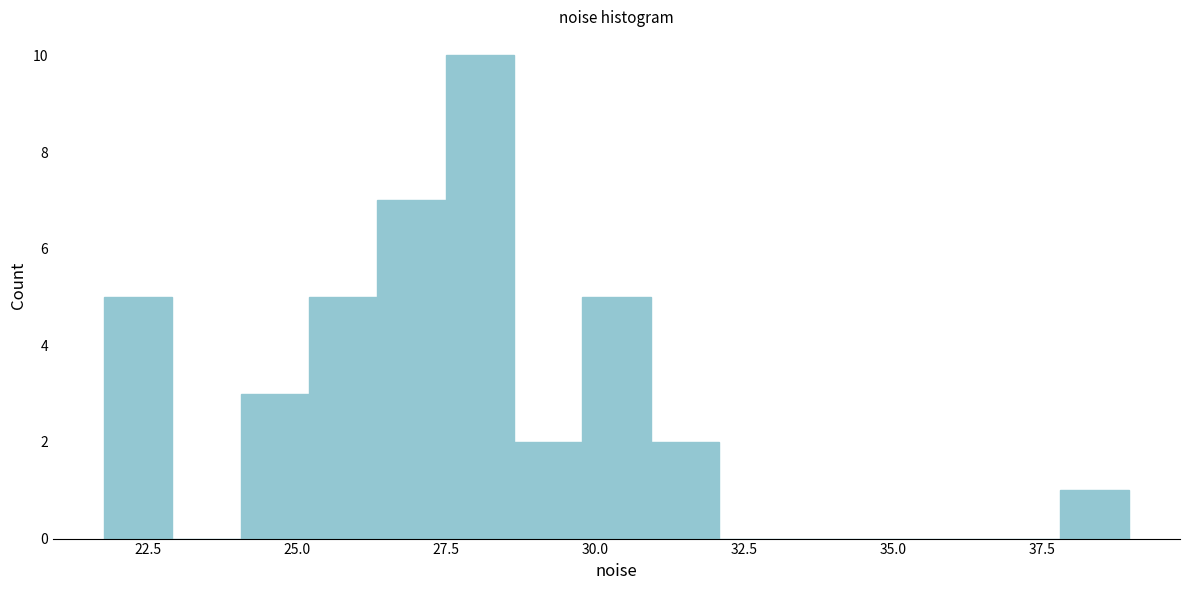

Around what value on the x-axis is the tallest bar? Give the approximate position of its centre, as read against the axis.

28.0